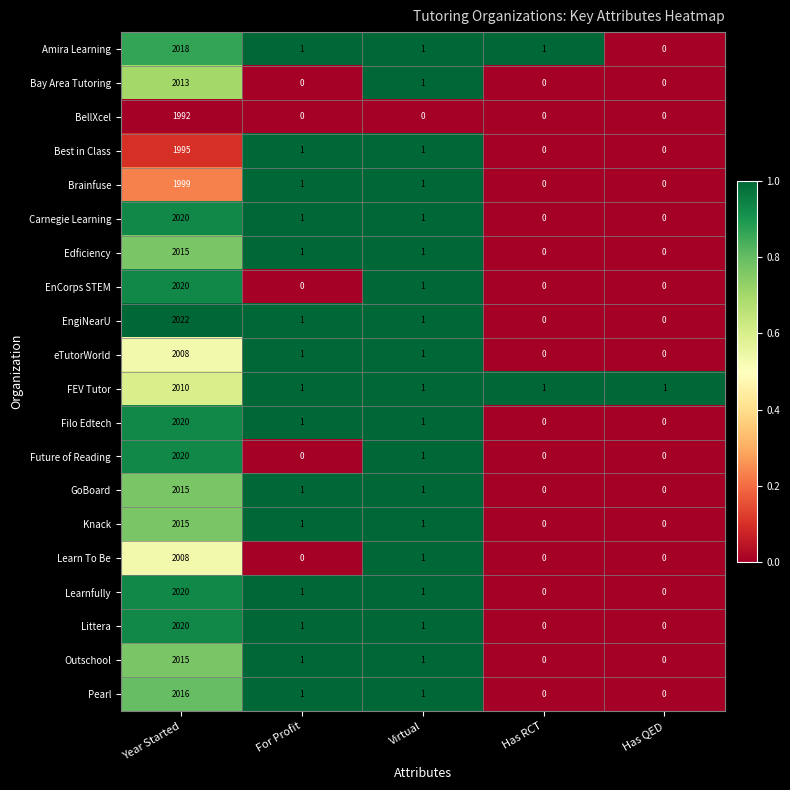

Which series has the widest spread of values?

EngiNearU